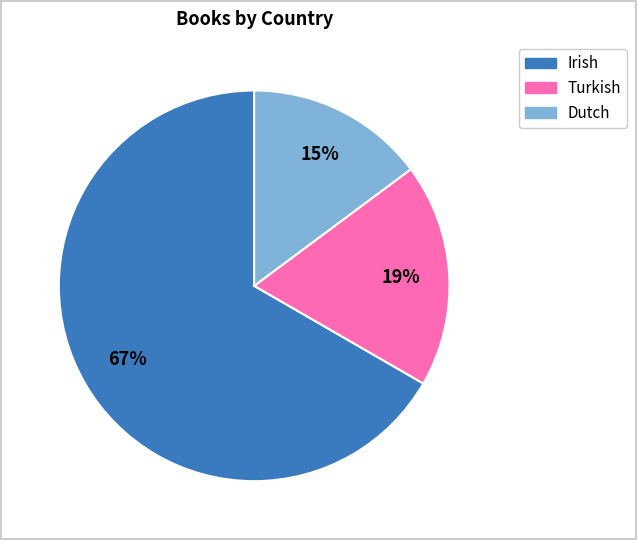

To the nearest percent, what is the combined percentage of Dutch and Irish?

81%